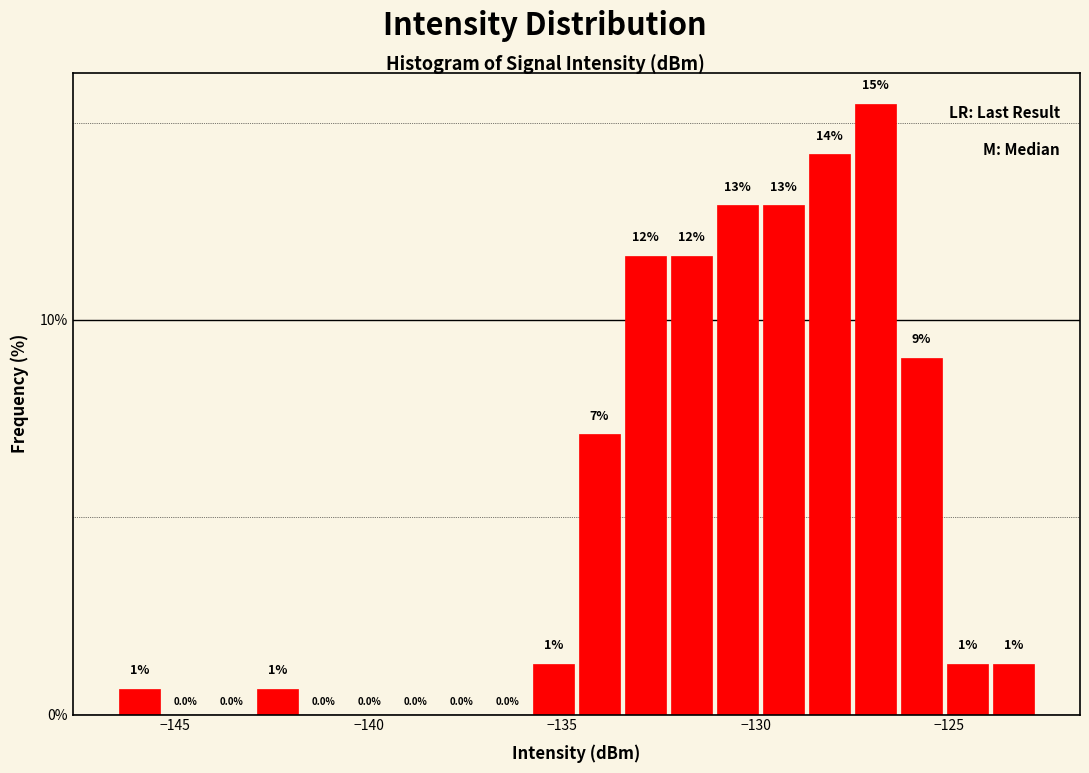

Read against the x-axis, roughly where is the centre of the tallest bar?

-127.0